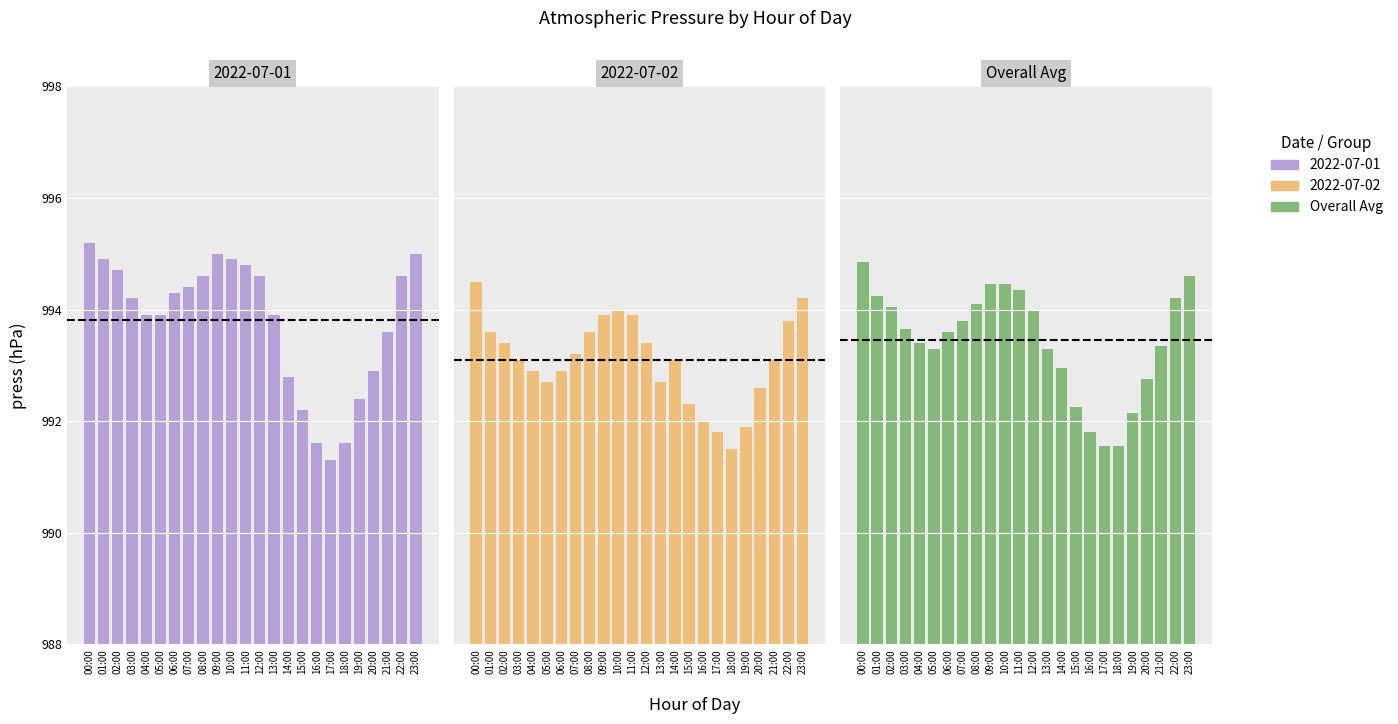

How many values exceed 993?

17